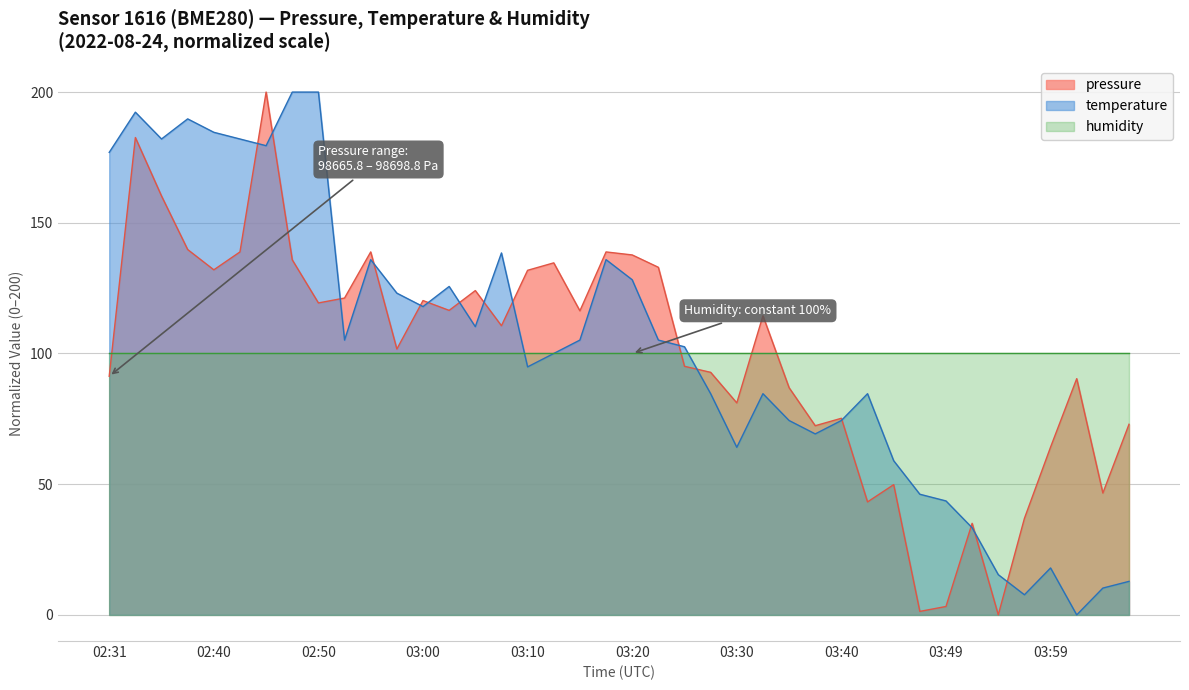

The humidity series shows 169.4 at 03:30. True or false?

False